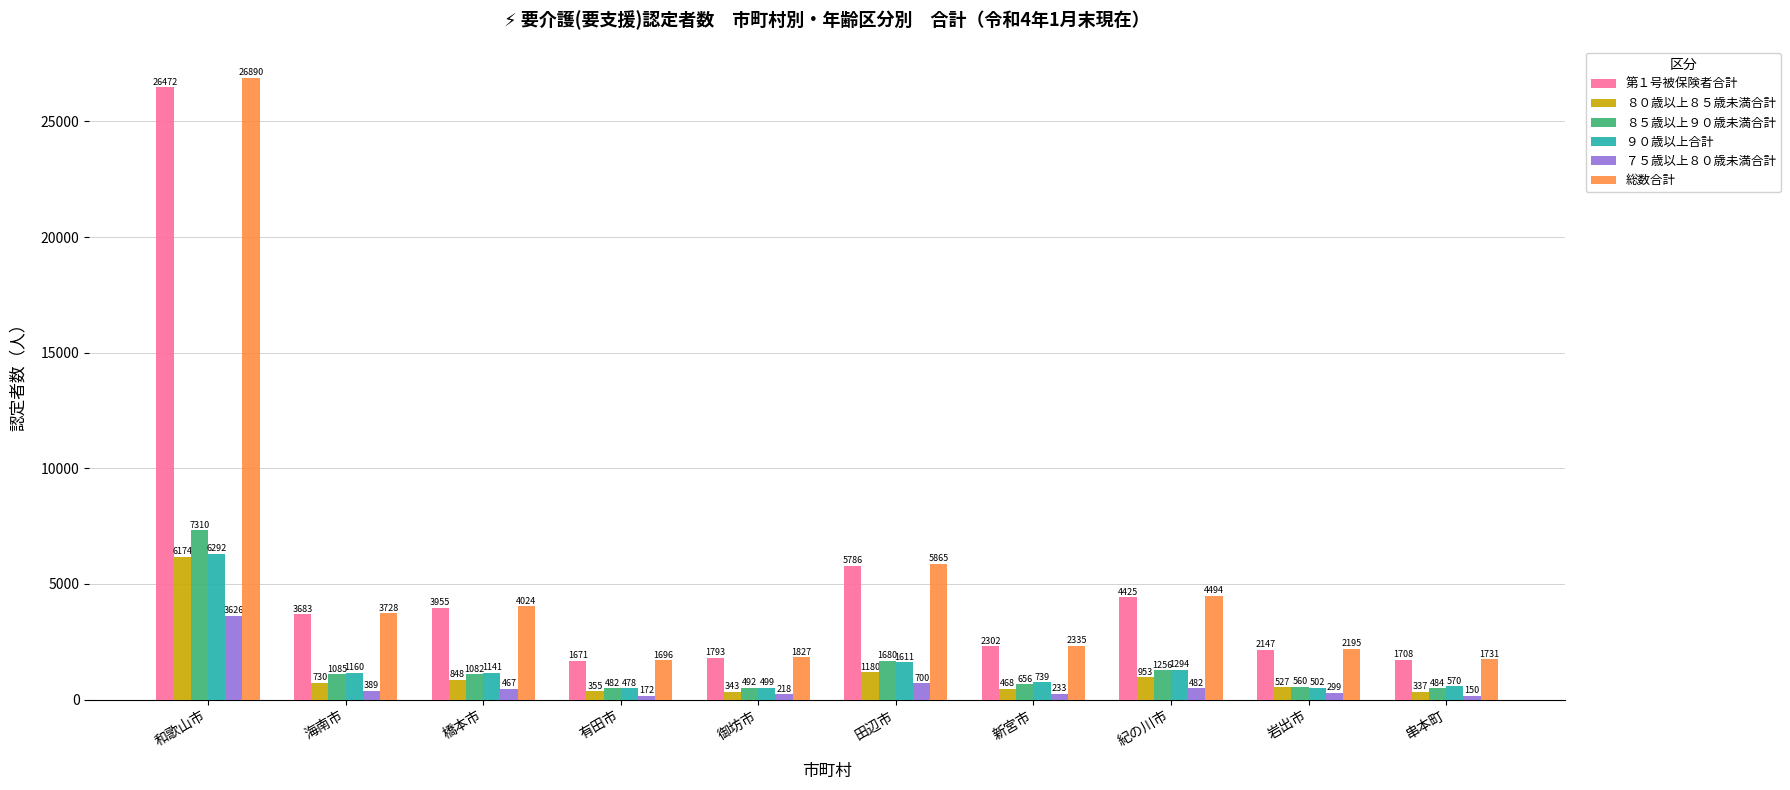

What position from the left is 橋本市?

3